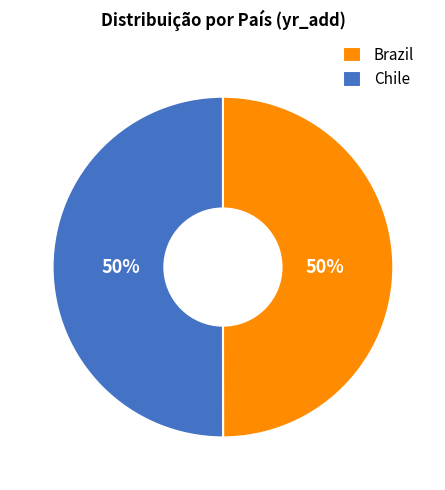

Approximately how many times larger is the value at Chile compared to Brazil?

1.0